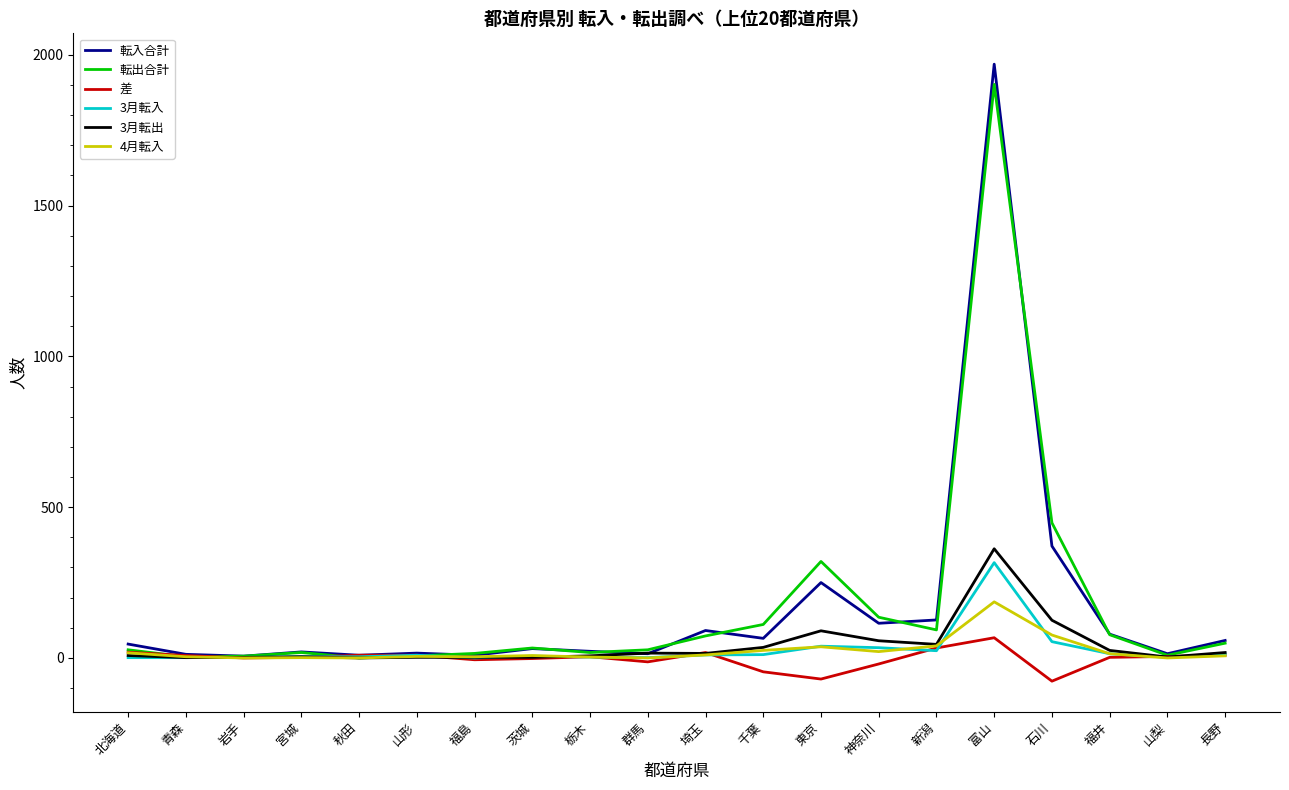

Which series has the largest range (max minus min)?

転入合計